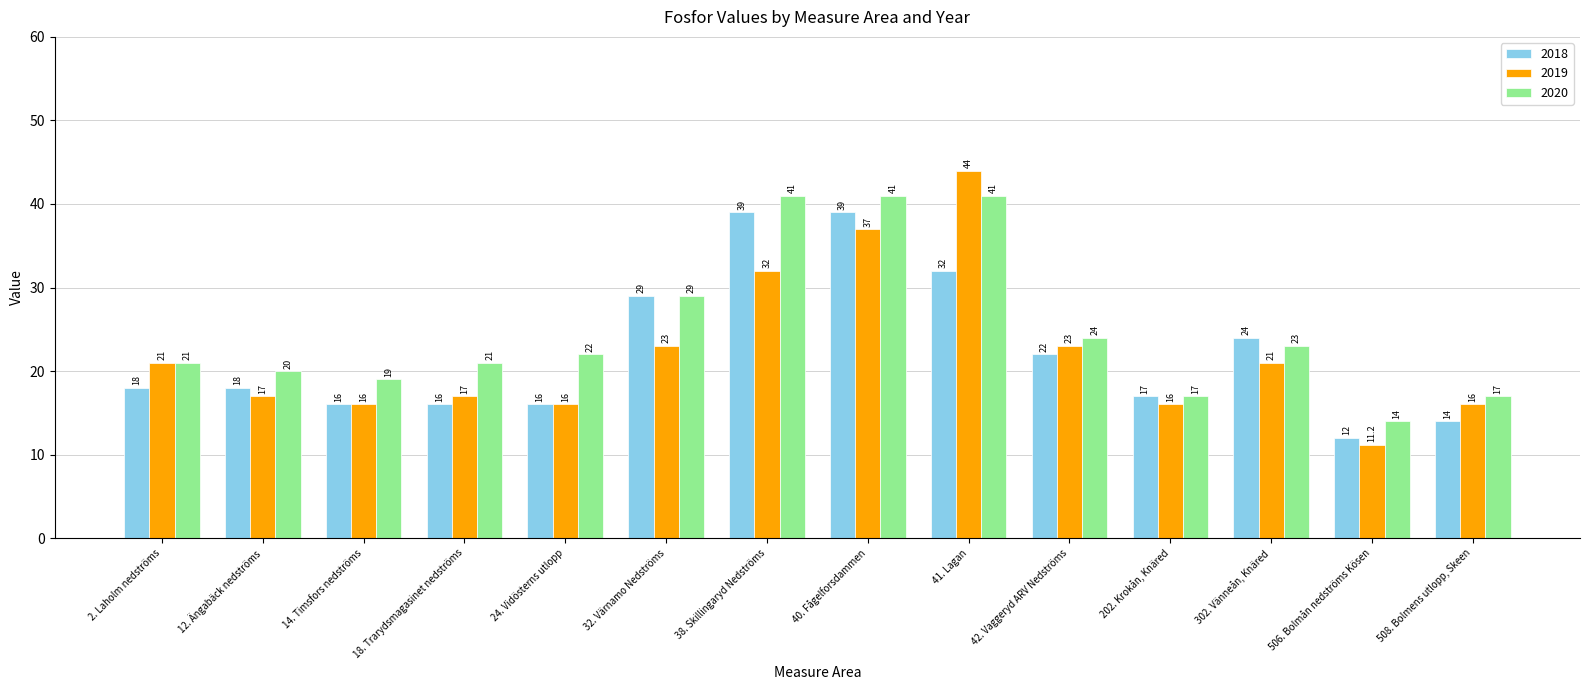

How many values in the 2020 series are below 22?

7